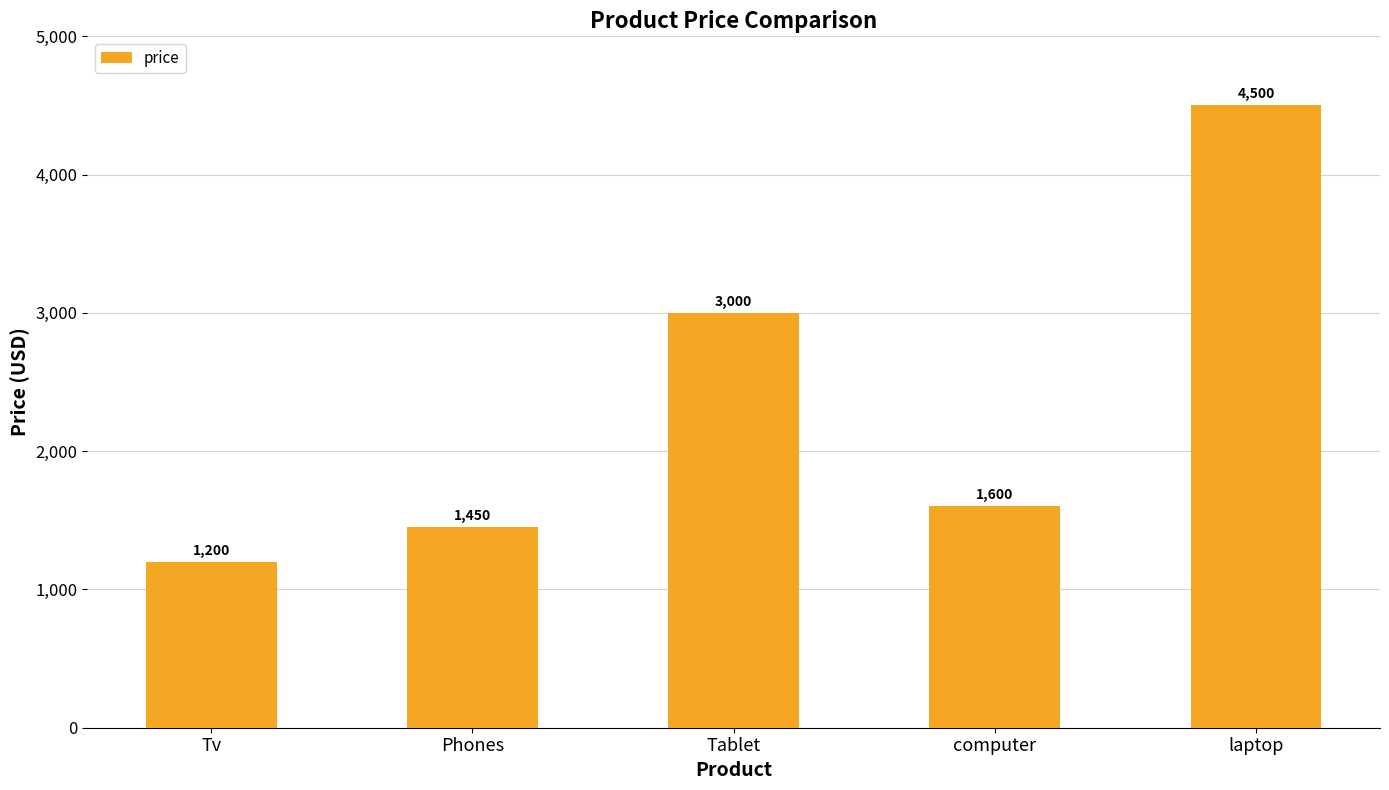

The value at Tv is 308. True or false?

False